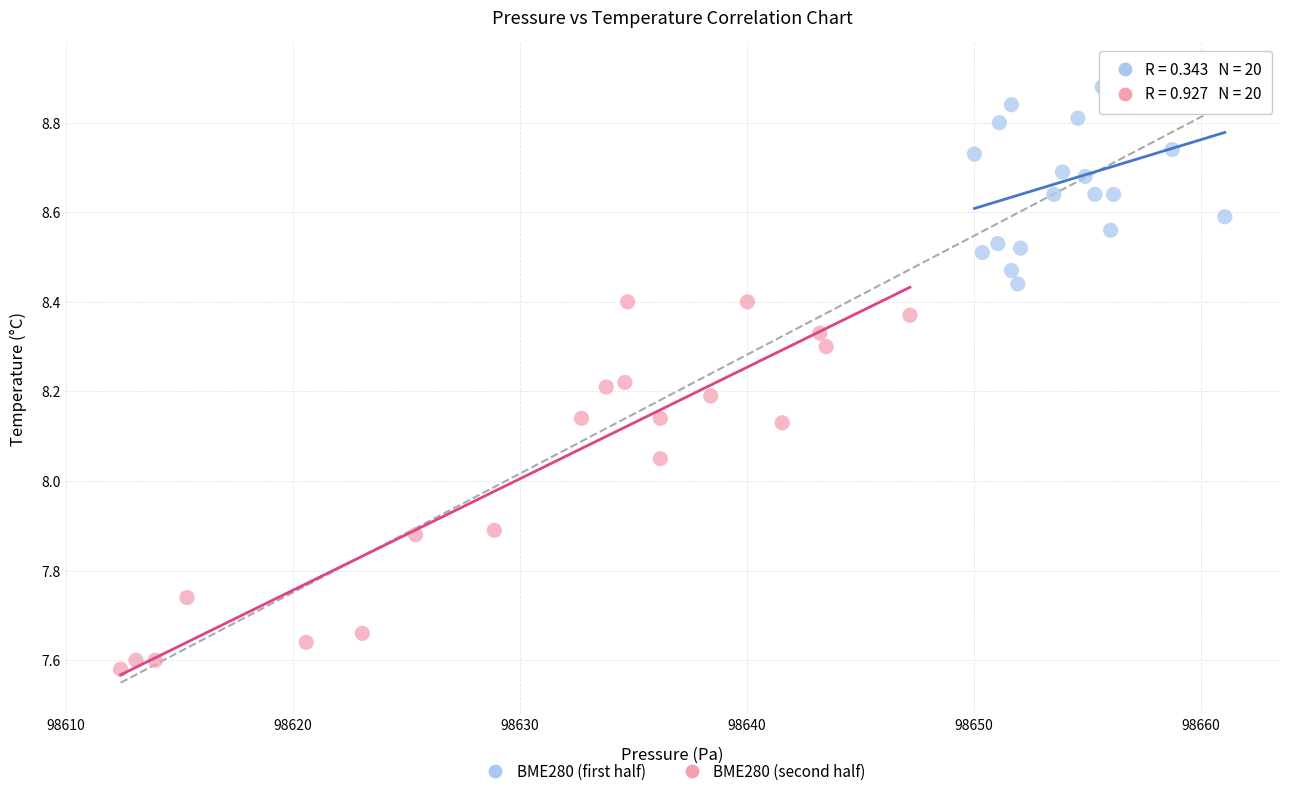

Which series has the widest spread of Y values?

BME280 (second half)